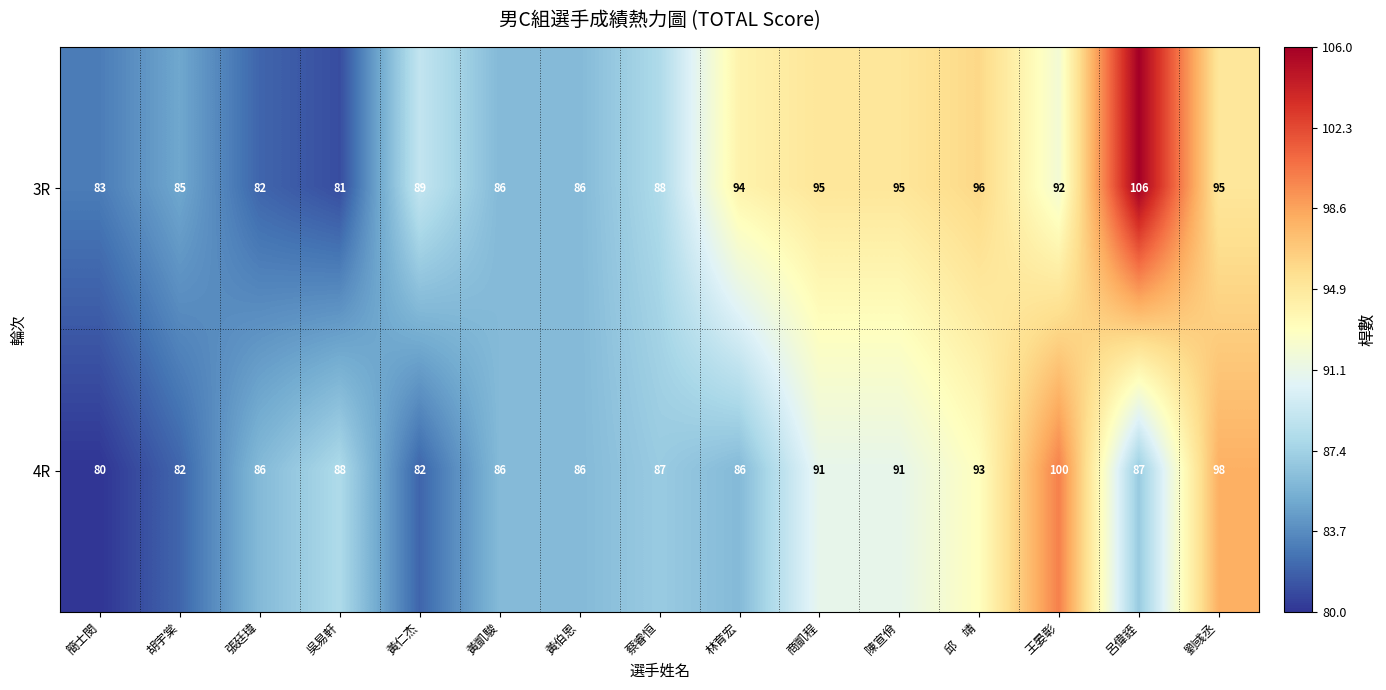

Is it true that 4R equals 155 at 黃凱駿?

False